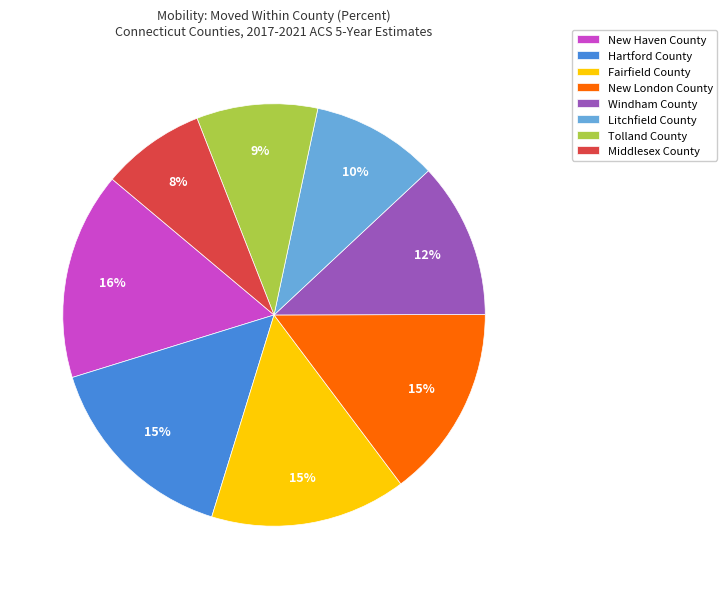

Do Middlesex County and New Haven County together represent more than half of the pie?

No